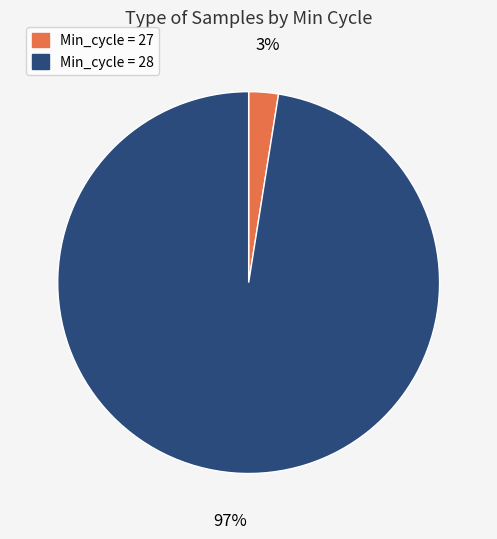

Between Min_cycle = 27 and Min_cycle = 28, which is larger?

Min_cycle = 28